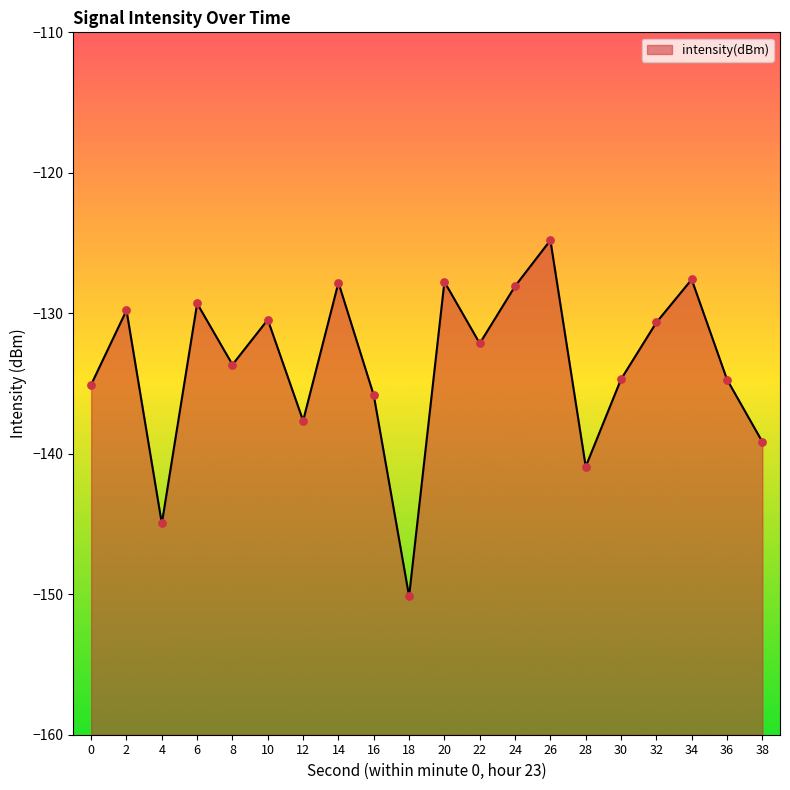

Between 20 and 8, which is larger?

20